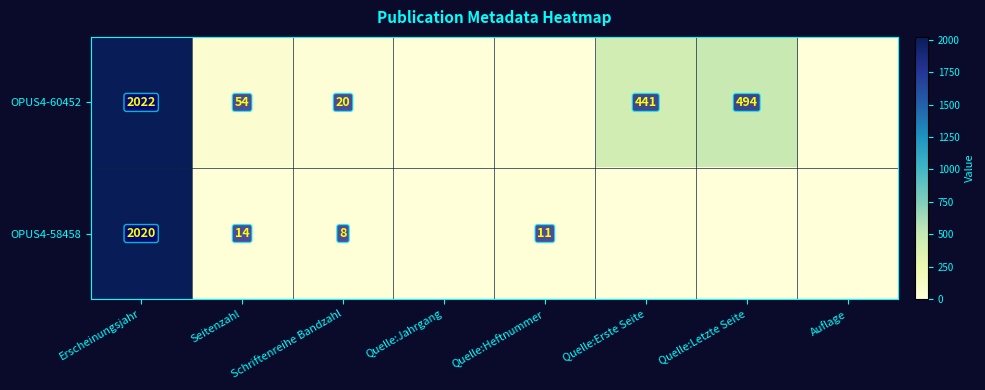

The value of OPUS4-60452 at Seitenzahl is 54. True or false?

True